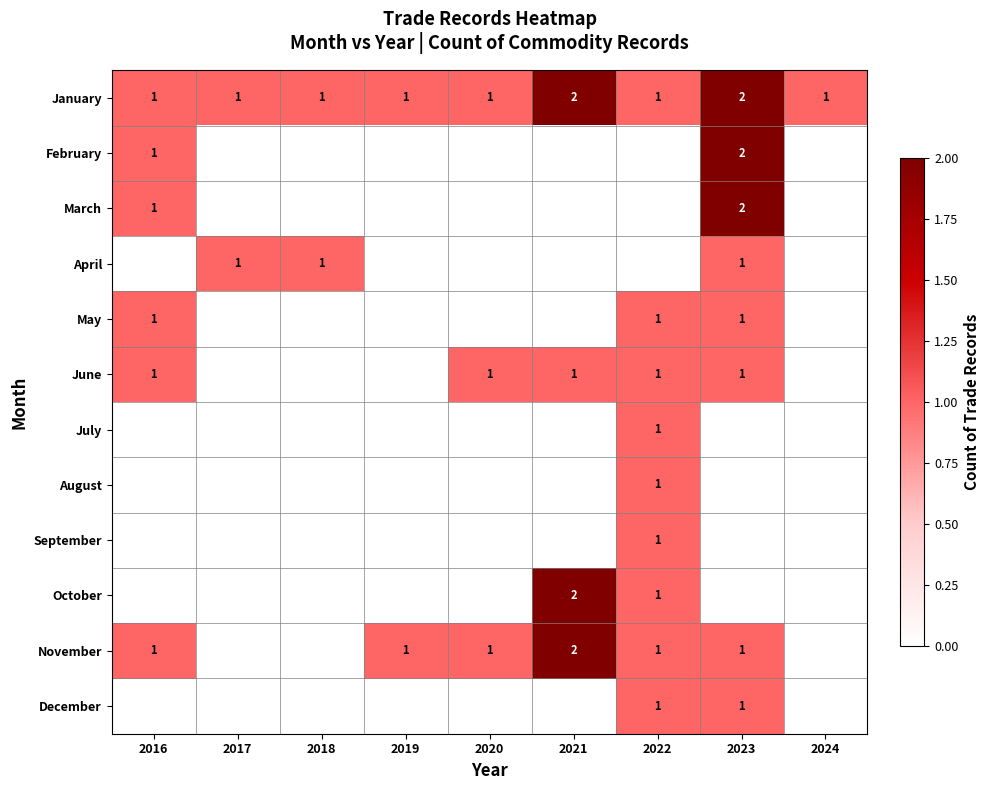

Which series changed the most between 2020 and 2021?

October